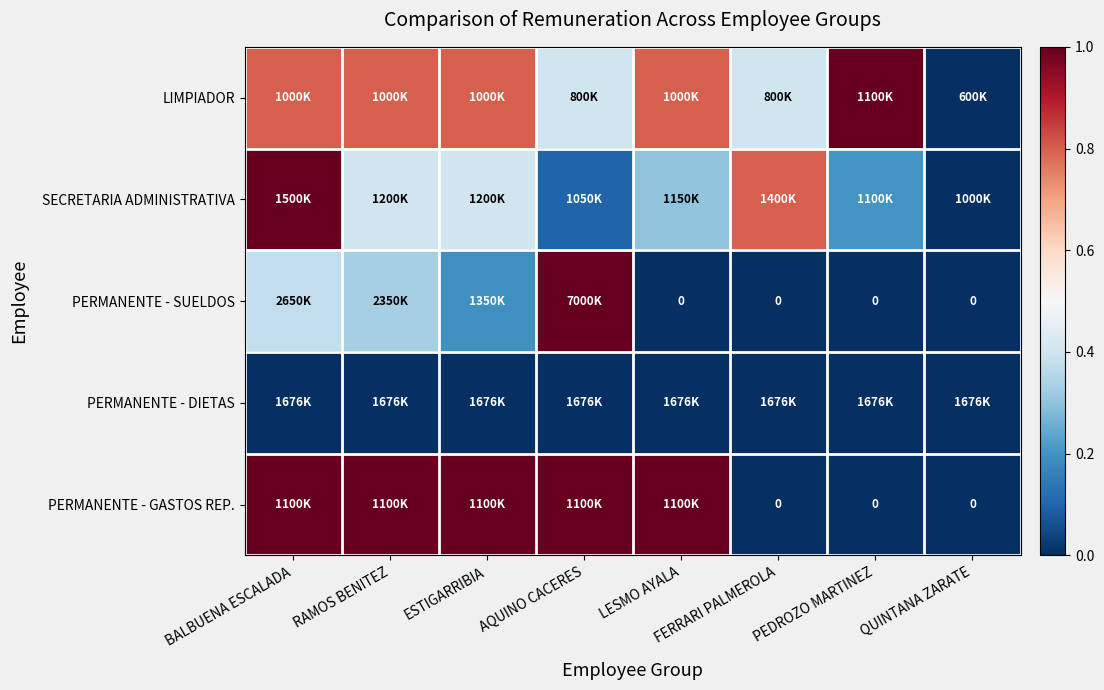

What is the maximum value shown in the chart?

1.0